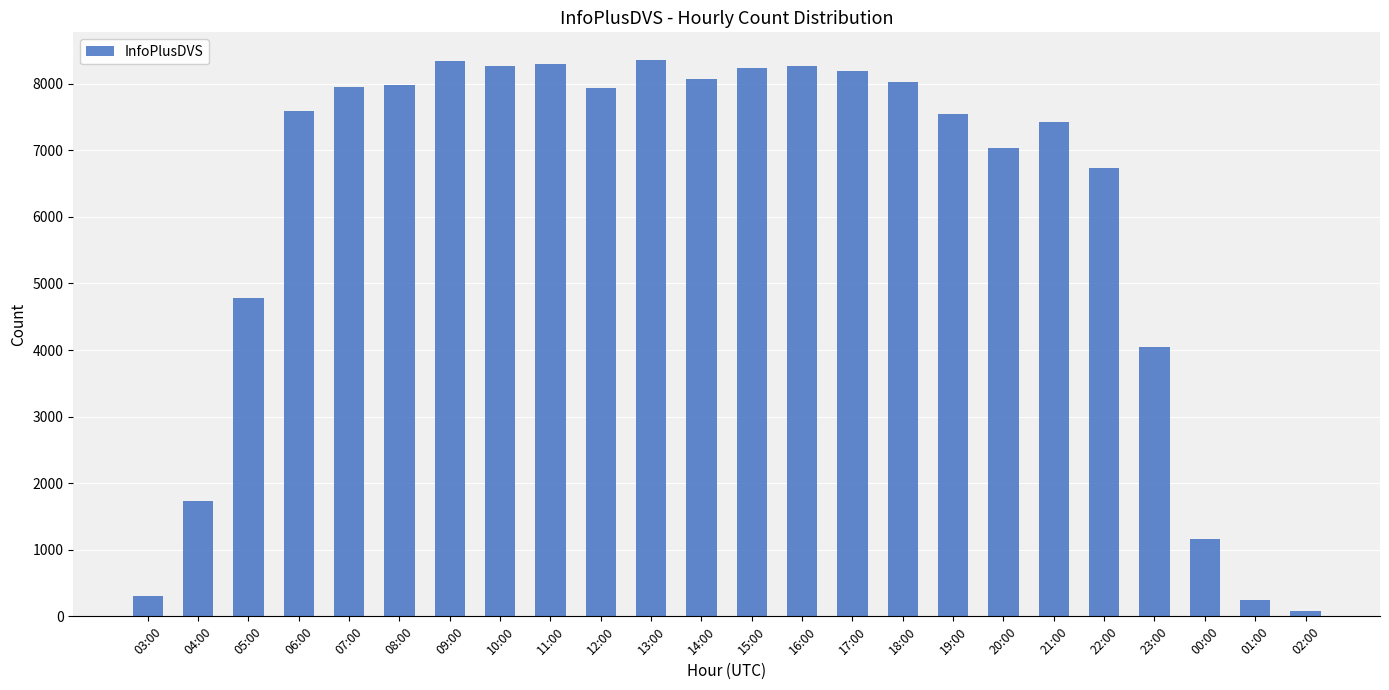

At which label is the value closest to 4219?

23:00